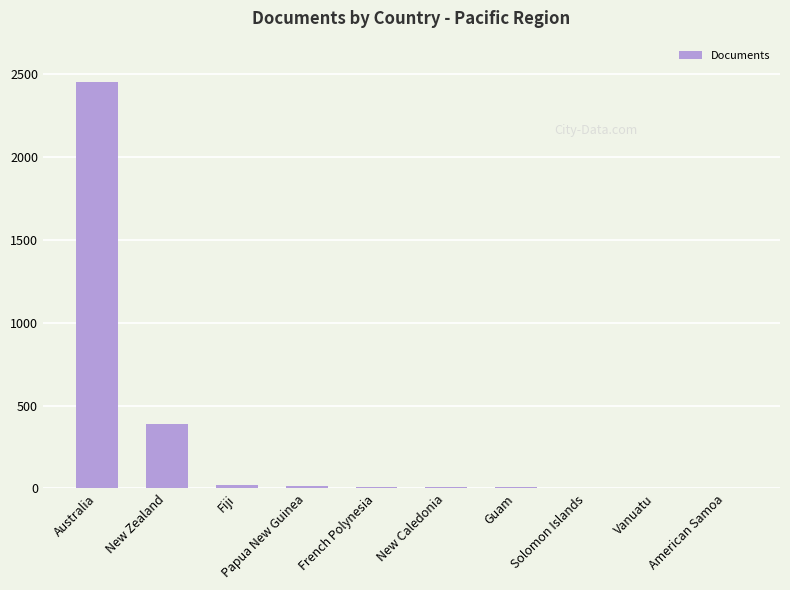

At which category does the chart reach its peak across all series?

Australia